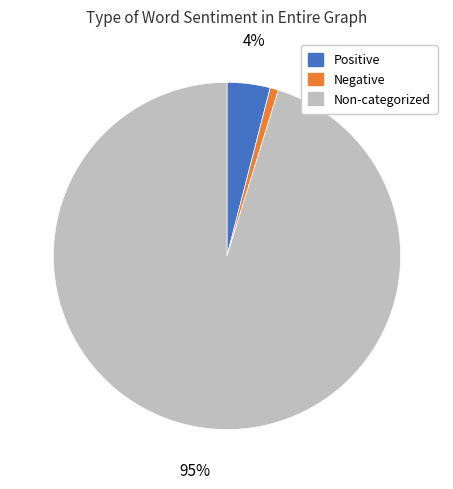

What is the majority slice?

Non-categorized